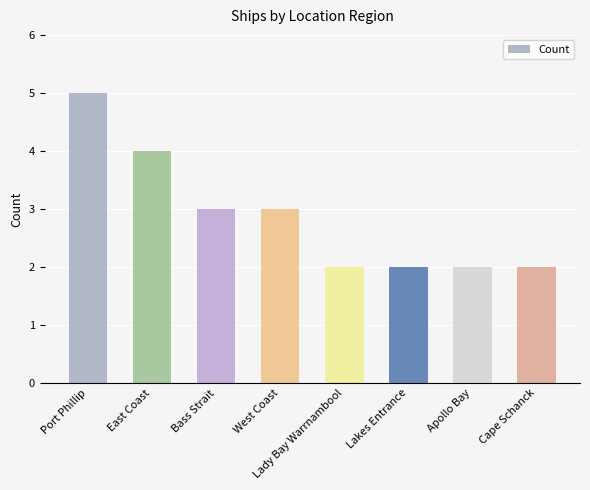

What is the value of the 8th bar from the left?

2